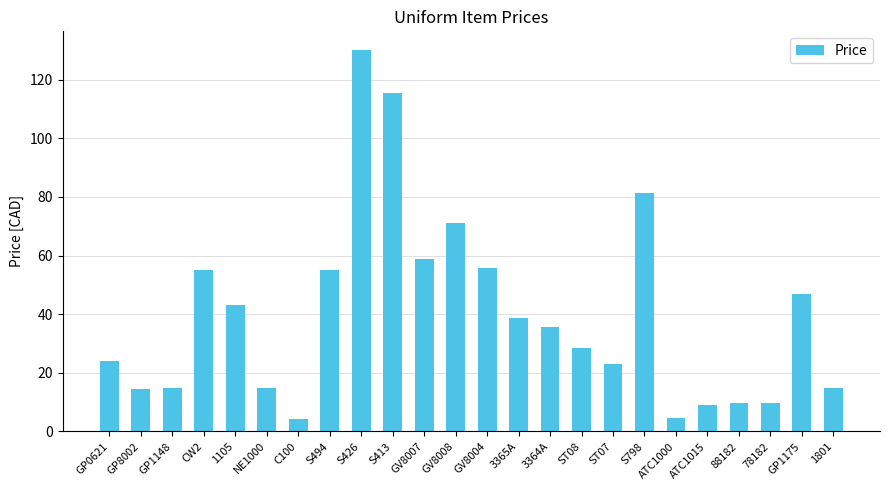

The chart shows a value of 55.0 at S494. True or false?

True